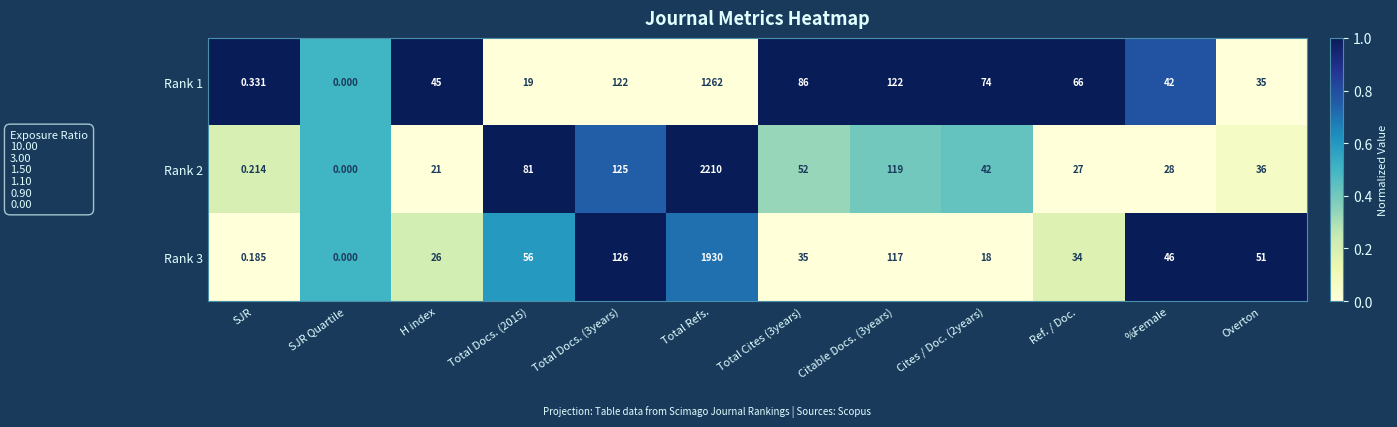

At which category is the sum across all series the highest?

Total Refs.